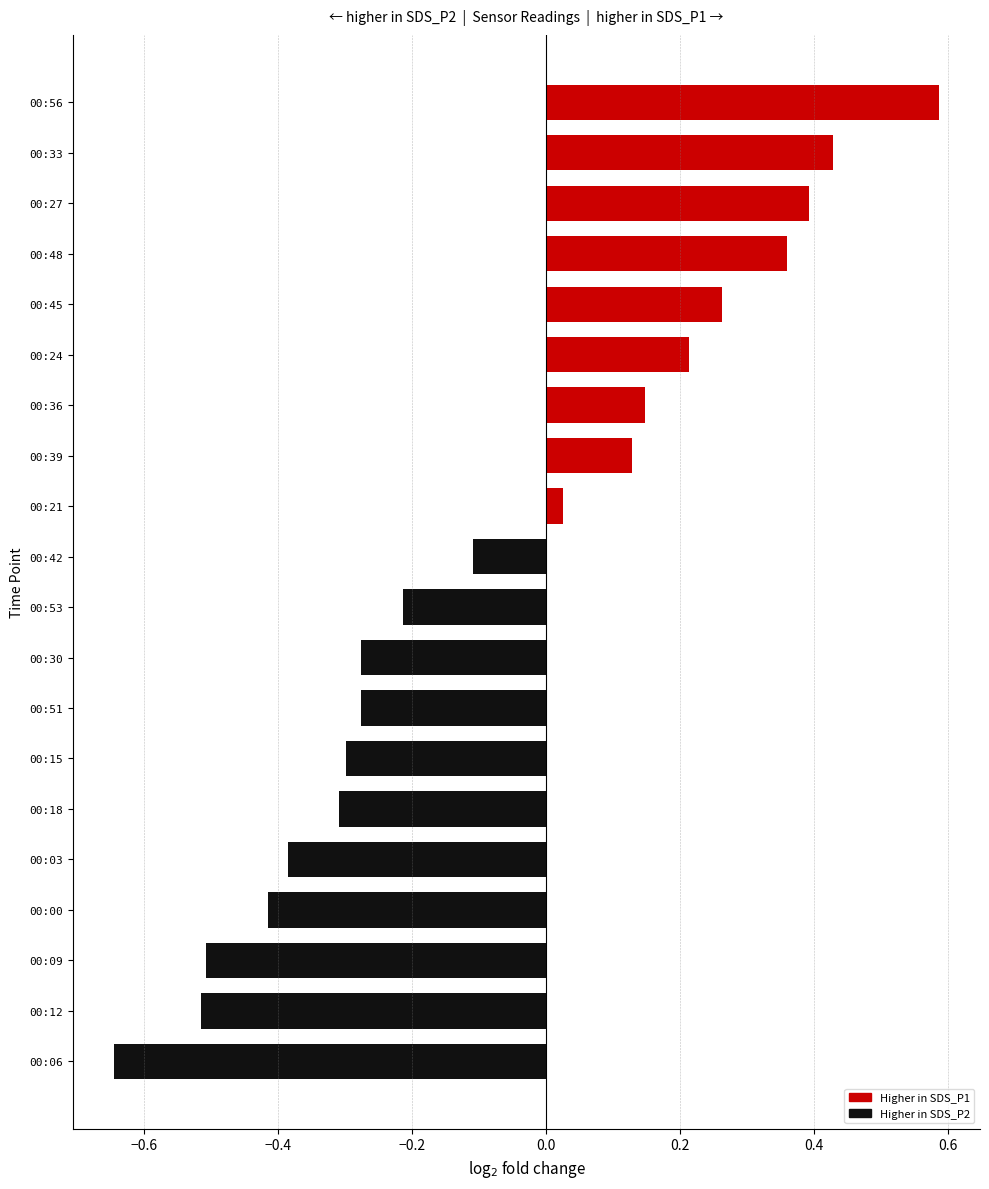

At which label is the value closest to 0?

00:21